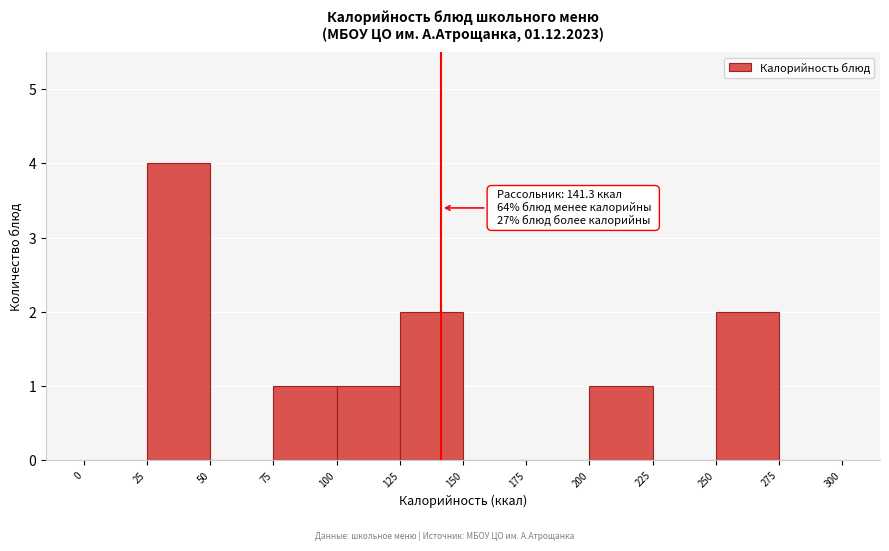

Over which range of the x-axis is the bar tallest?

25 to 50